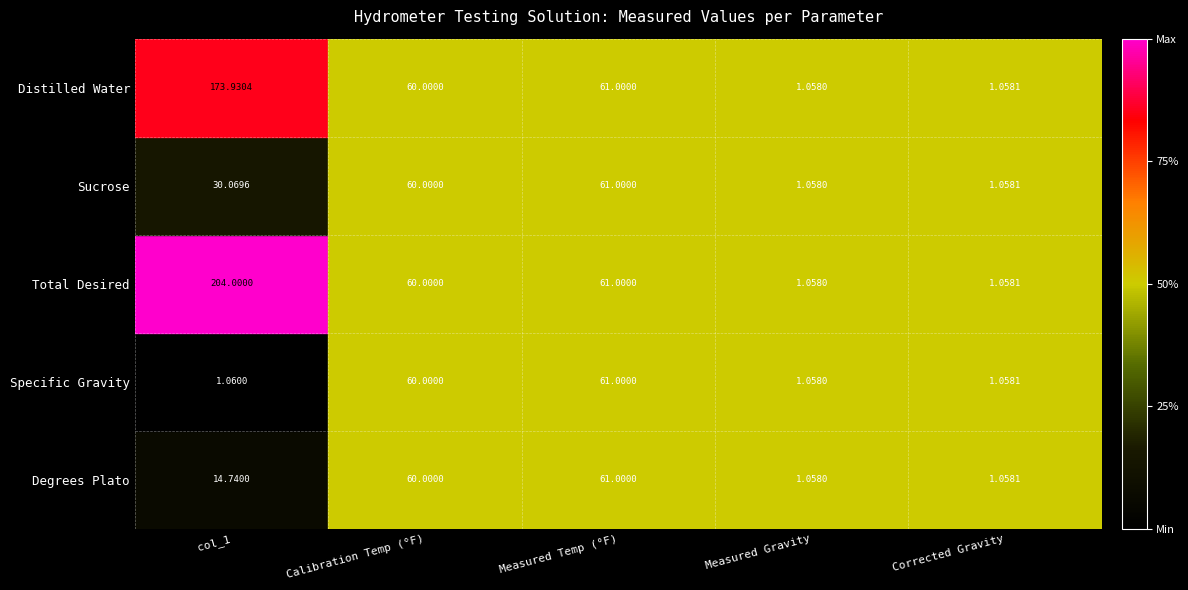

Where is Specific Gravity nearest to the value 31?

Calibration Temp (°F)